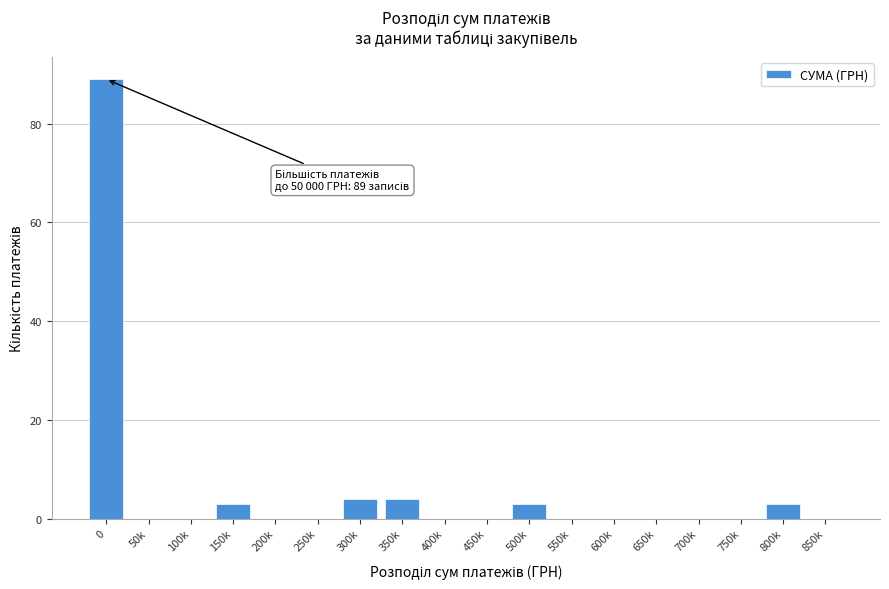

Reading left to right, transcribe all the data shown in this chart.

0=89	50k=0	100k=0	150k=3	200k=0	250k=0	300k=4	350k=4	400k=0	450k=0	500k=3	550k=0	600k=0	650k=0	700k=0	750k=0	800k=3	850k=0